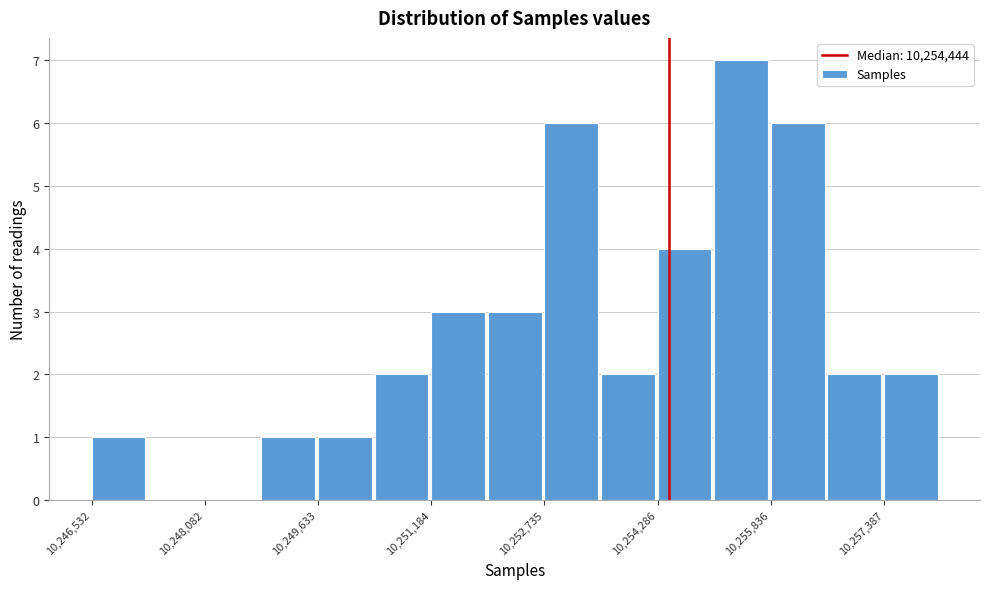

Around what value on the x-axis is the tallest bar? Give the approximate position of its centre, as read against the axis.

10255400